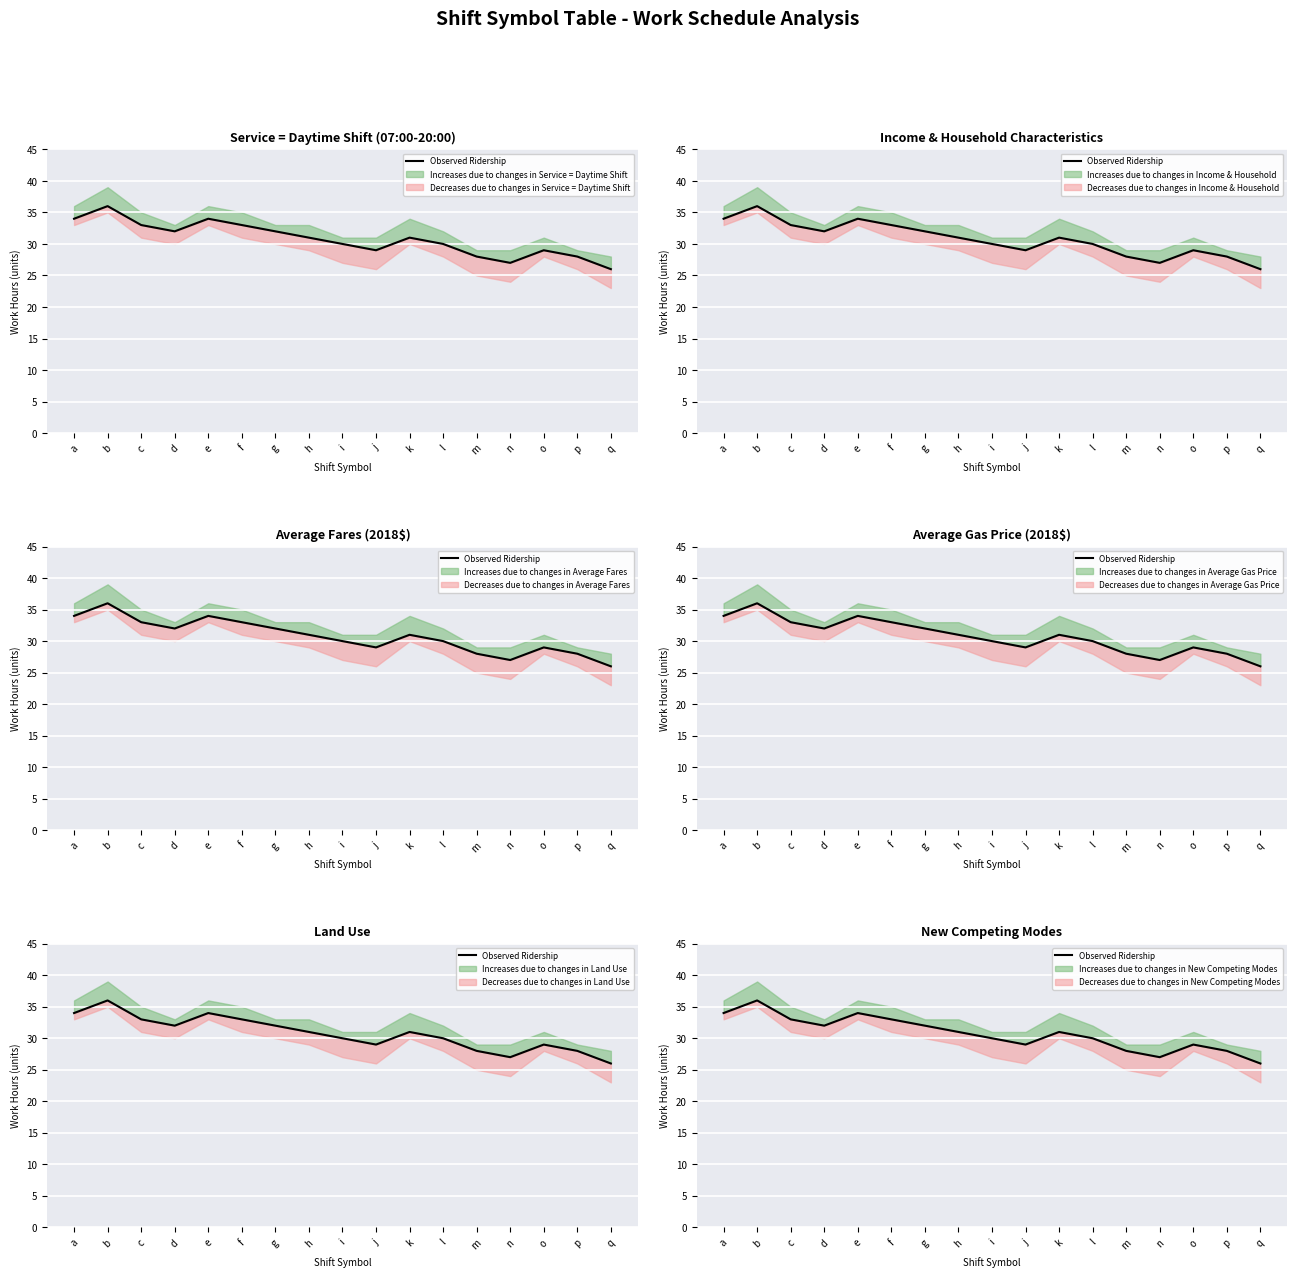

True or false: the data shows 28 at m.

True